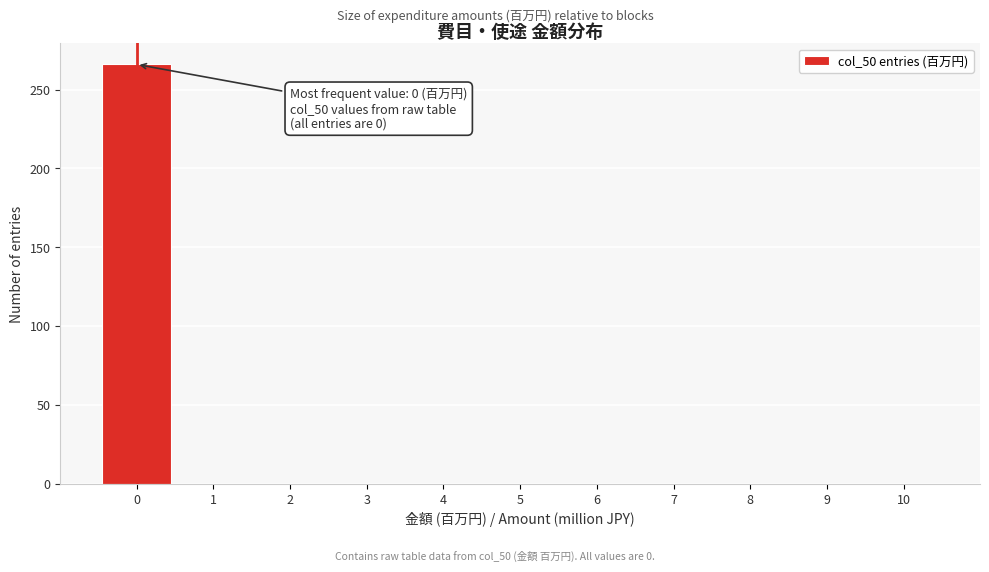

Reading right to left, transcribe all the data shown in this chart.

10=0	9=0	8=0	7=0	6=0	5=0	4=0	3=0	2=0	1=0	0=266